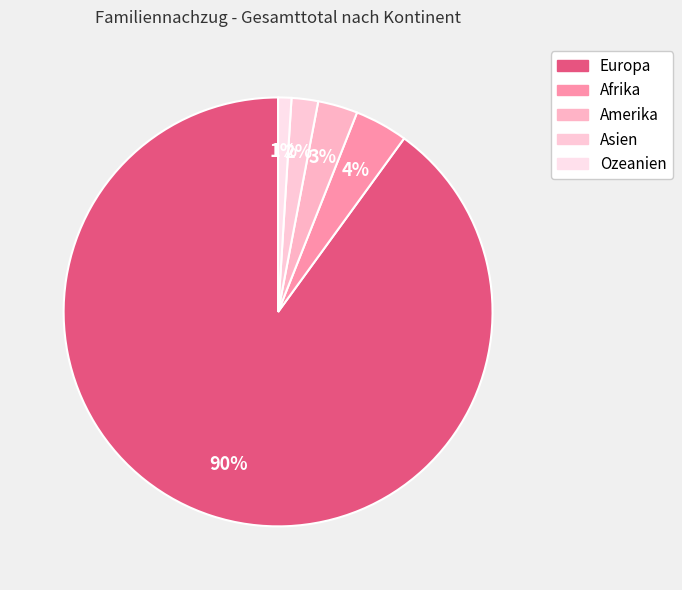

To the nearest percent, what is the difference between the largest and smallest slice percentages?

89%